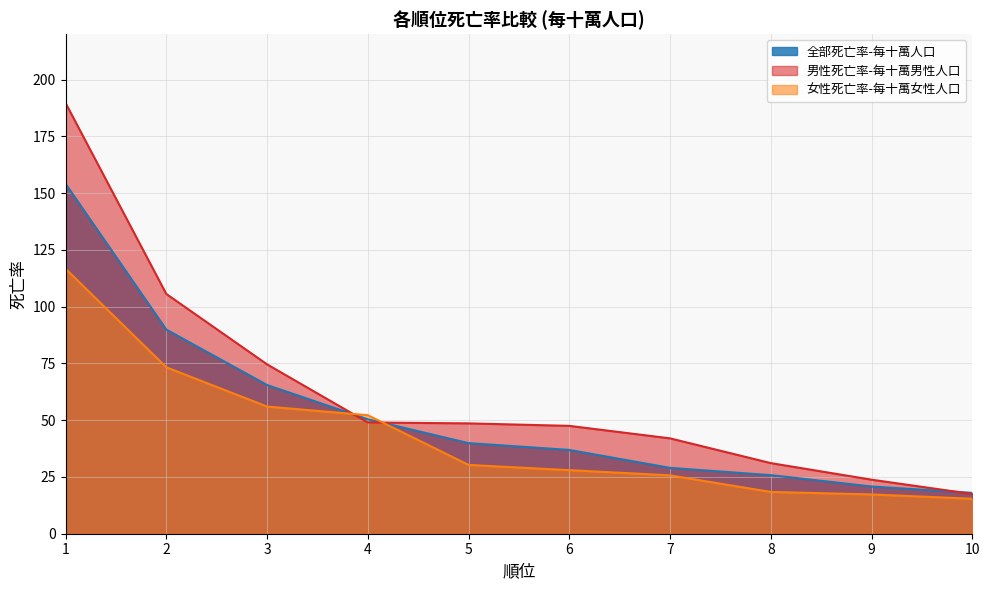

Which series changed the most between 1 and 7?

男性死亡率-每十萬男性人口